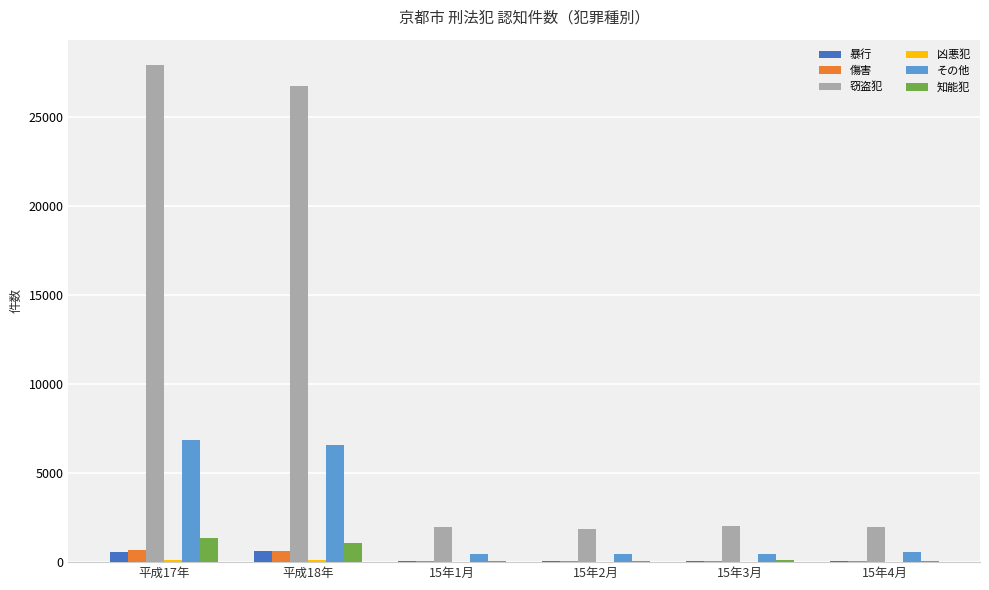

Are the bars horizontal?

No